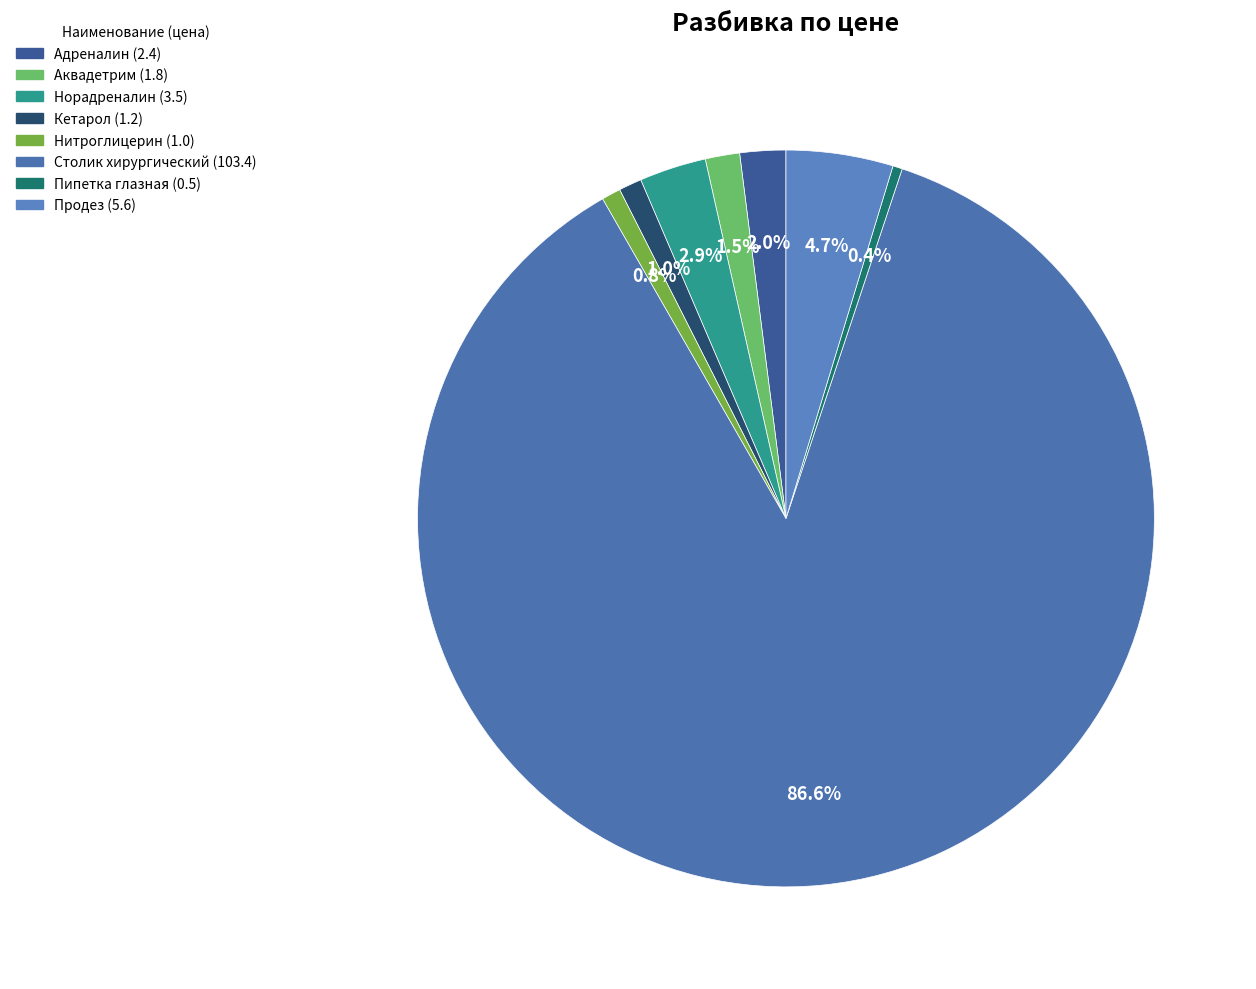

How many slices are in this pie chart?

8